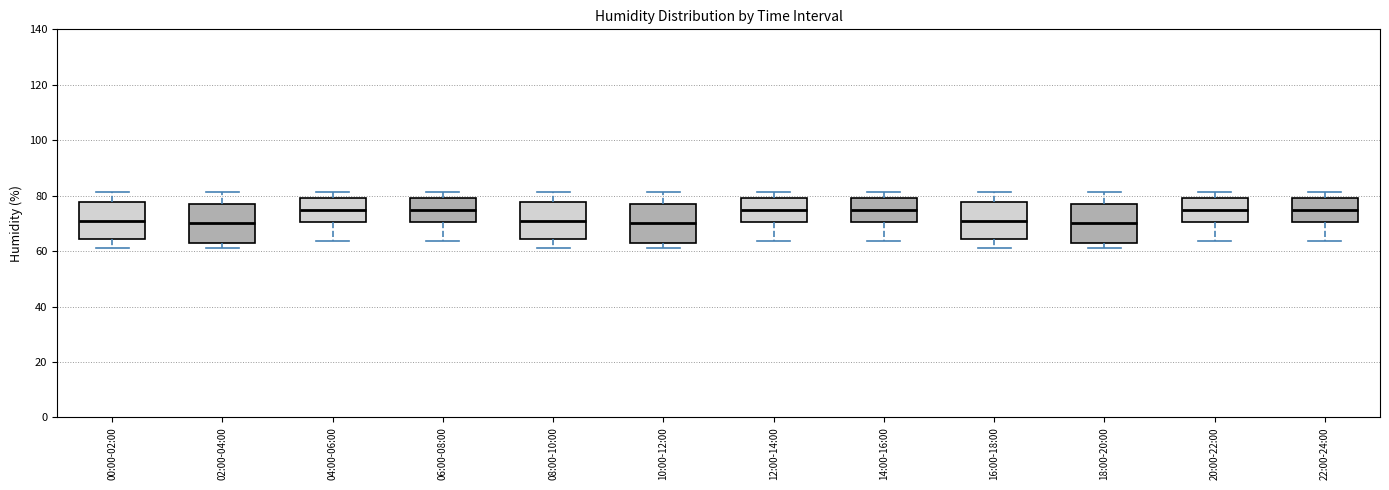

Reading left to right, read every box against the y-axis: the position of its median line, the range the box covers, and the ends of its whiskers. The values are not printed on the chart, so give them approximately, as read against the axis.

00:00-02:00: median 70, box 64 to 78, whiskers 62 to 82
02:00-04:00: median 70, box 62 to 76, whiskers 62 (just below the box's lower edge) to 82
04:00-06:00: median 74, box 70 to 80, whiskers 64 to 82
06:00-08:00: median 74, box 70 to 80, whiskers 64 to 82
08:00-10:00: median 70, box 64 to 78, whiskers 62 to 82
10:00-12:00: median 70, box 62 to 76, whiskers 62 (just below the box's lower edge) to 82
12:00-14:00: median 74, box 70 to 80, whiskers 64 to 82
14:00-16:00: median 74, box 70 to 80, whiskers 64 to 82
16:00-18:00: median 70, box 64 to 78, whiskers 62 to 82
18:00-20:00: median 70, box 62 to 76, whiskers 62 (just below the box's lower edge) to 82
20:00-22:00: median 74, box 70 to 80, whiskers 64 to 82
22:00-24:00: median 74, box 70 to 80, whiskers 64 to 82